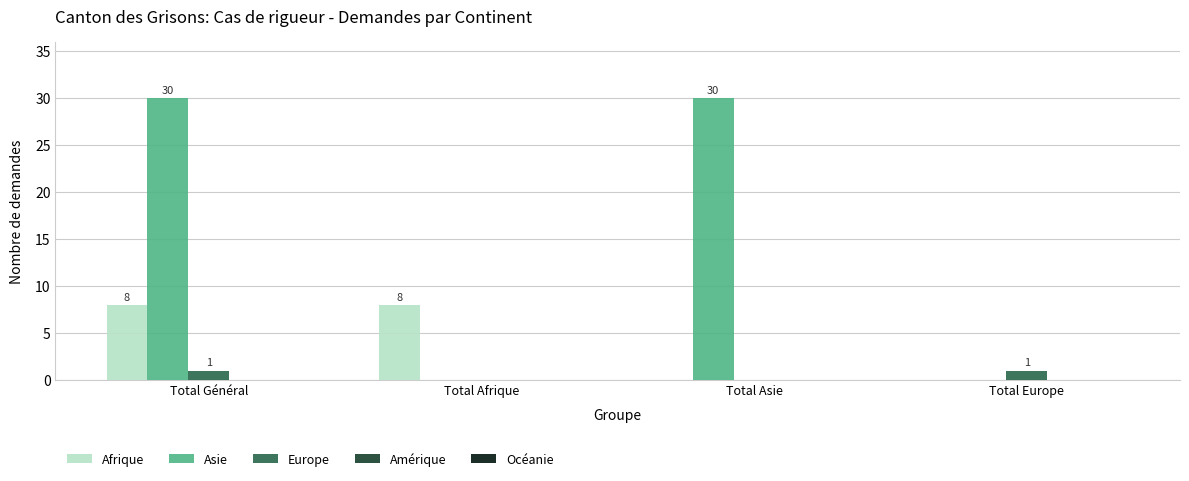

The Afrique series shows 11 at Total Général. True or false?

False